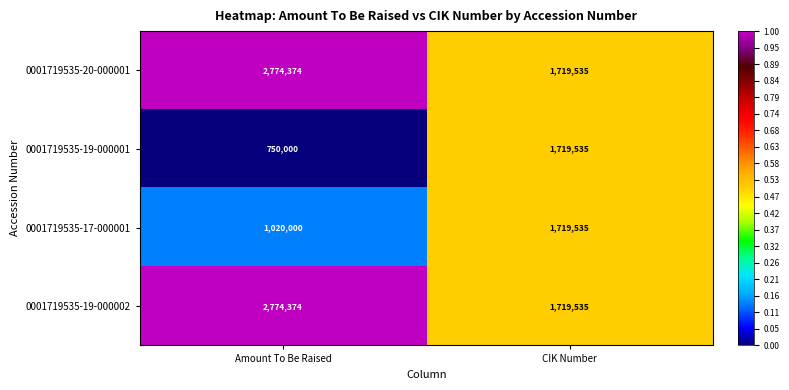

What is the difference between the highest and lowest values at Amount To Be Raised?

2024374